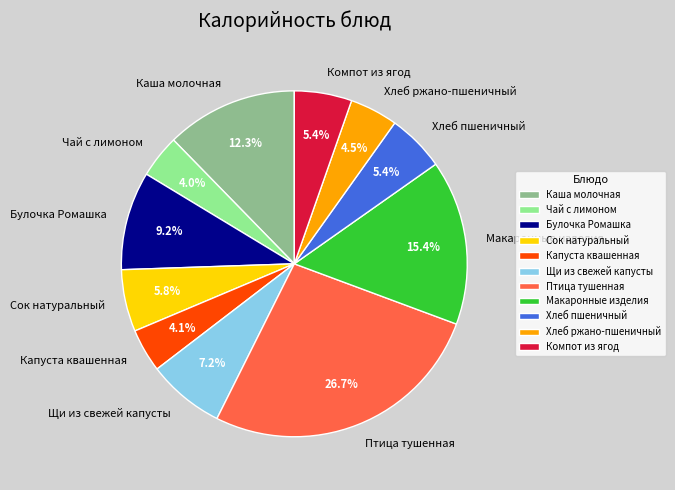

What is the largest slice in the pie chart?

Птица тушенная